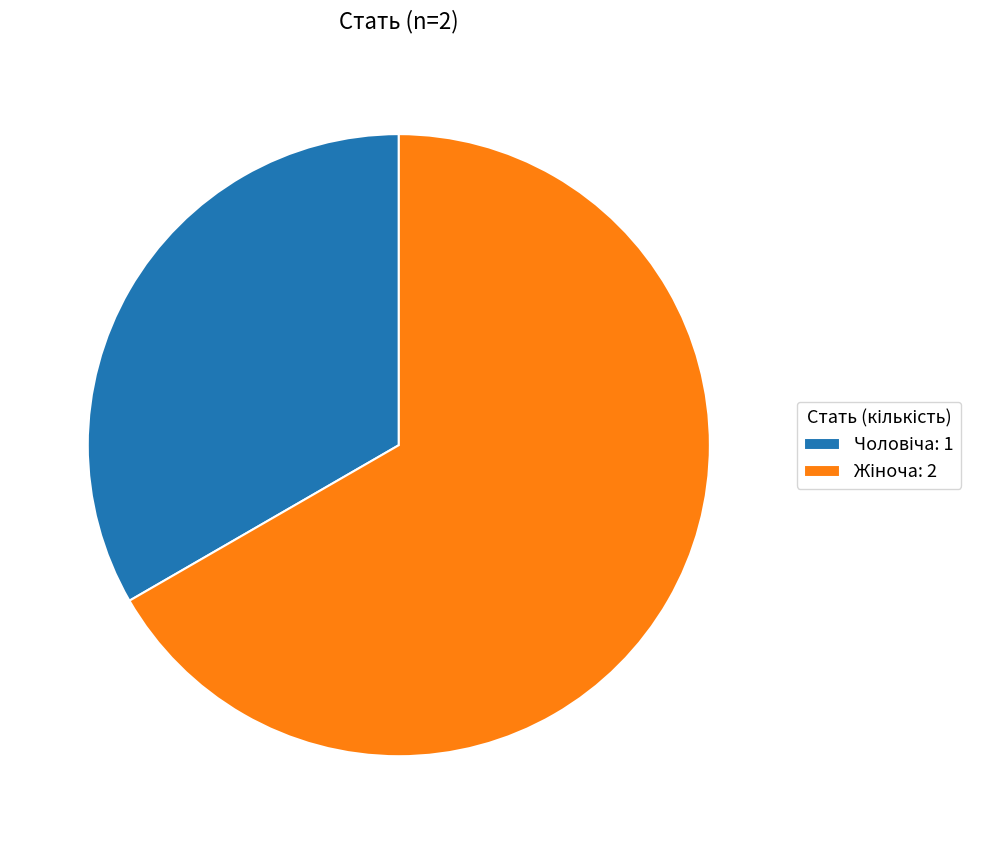

Is there any slice that represents more than half of the pie?

Yes